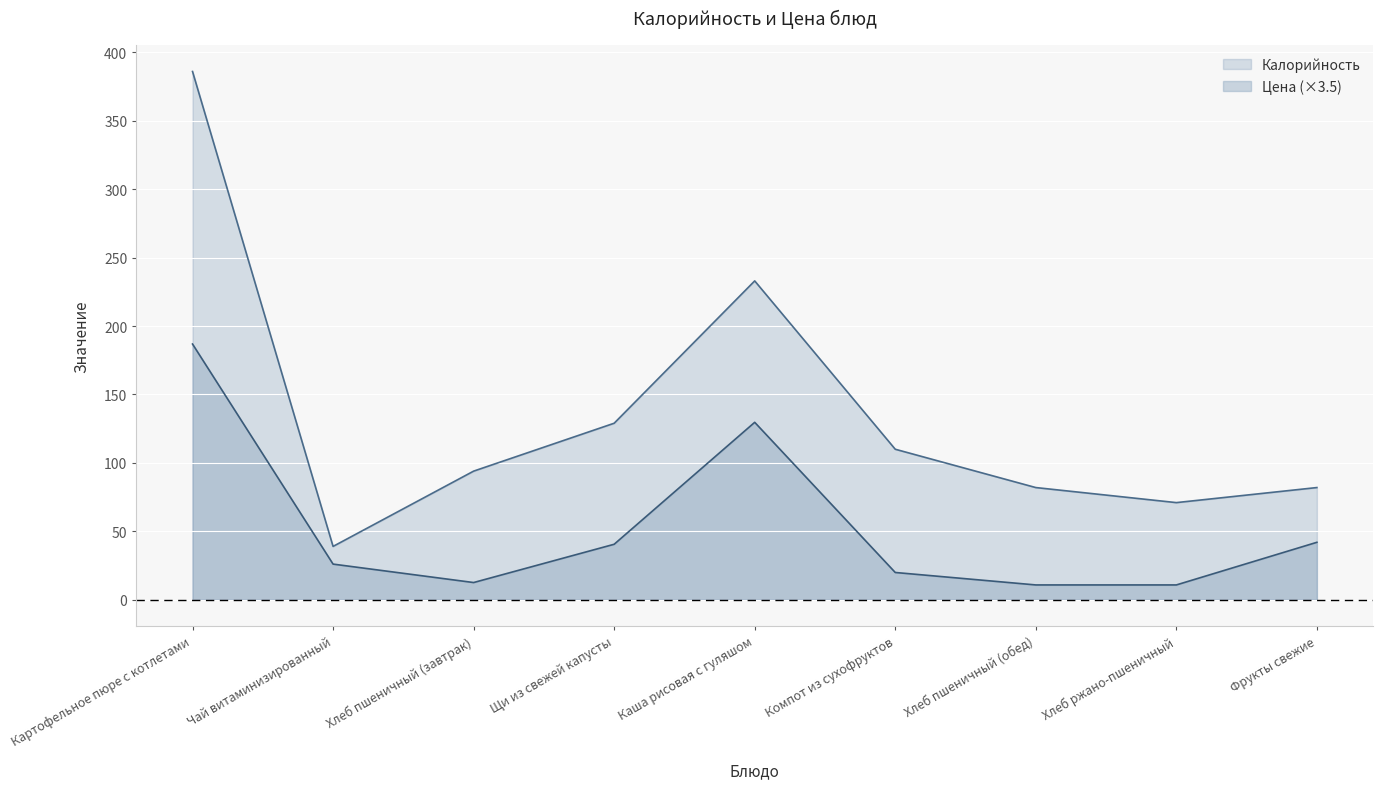

True or false: Цена has a value of 26.1 at Чай витаминизированный.

True